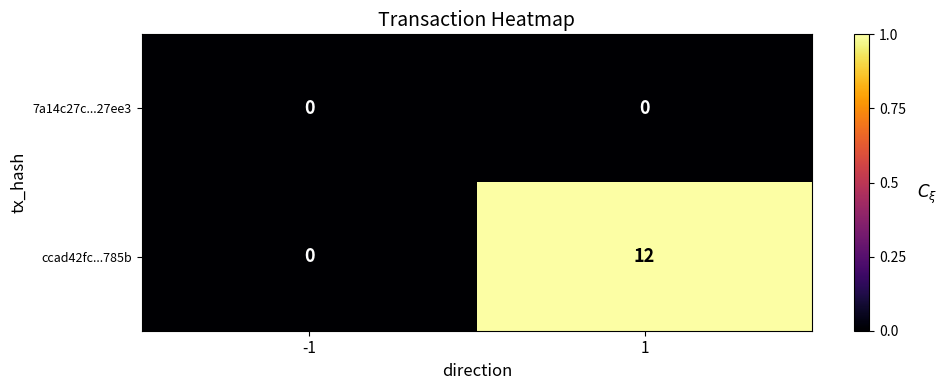

Is it true that ccad42fc...785b equals 12 at 1?

True